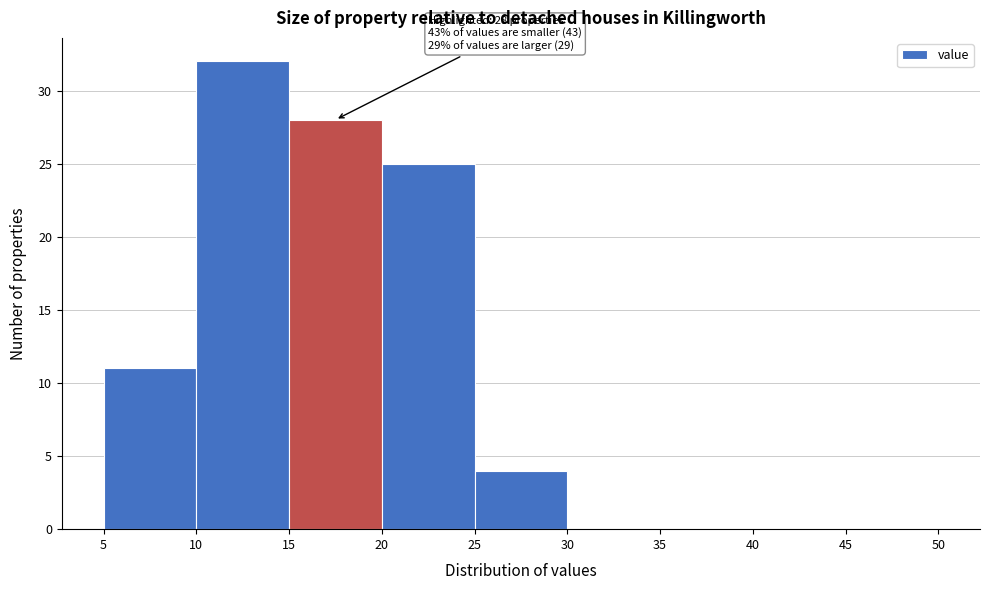

Over which range of the x-axis is the bar tallest?

10 to 15